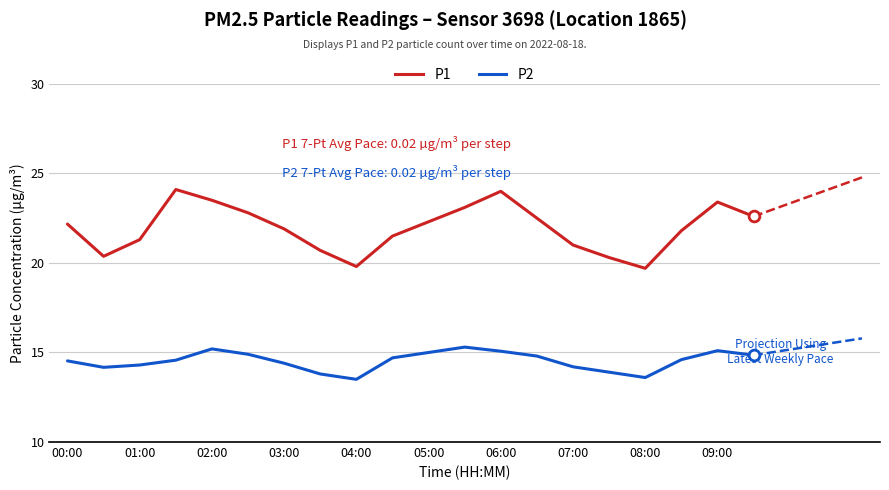

At which category is the sum across all series the highest?

06:00